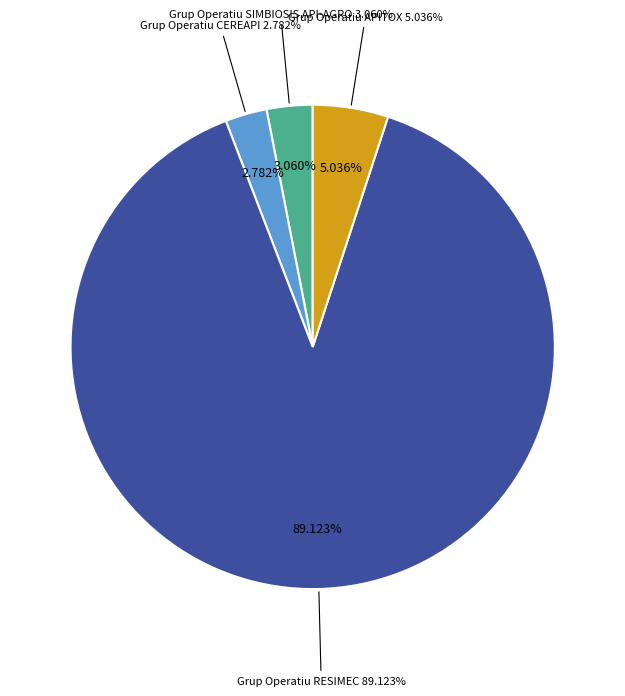

Do Grup Operatiu SIMBIOSIS API-AGRO and Grup Operatiu RESIMEC together represent more than half of the pie?

Yes